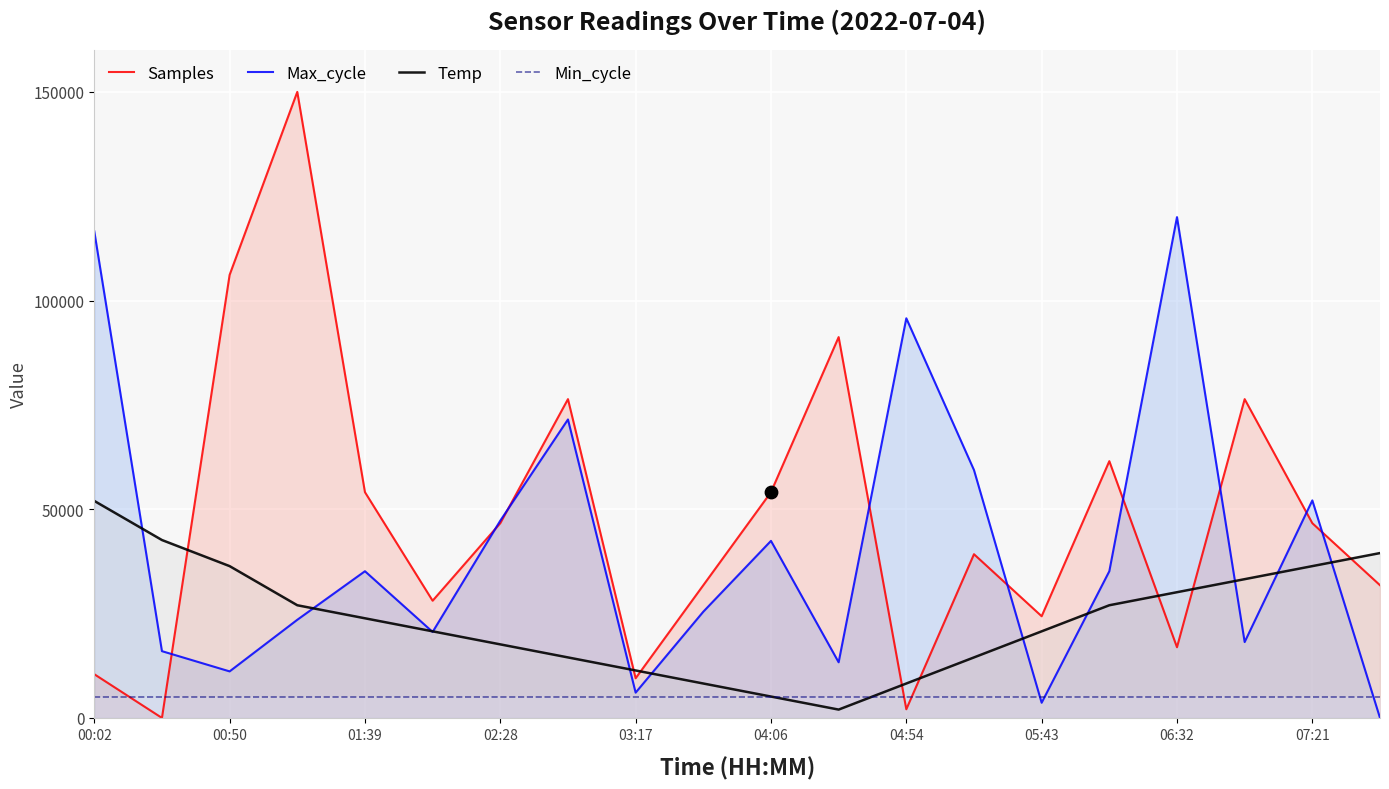

Which series contains the lowest Y value?

Samples